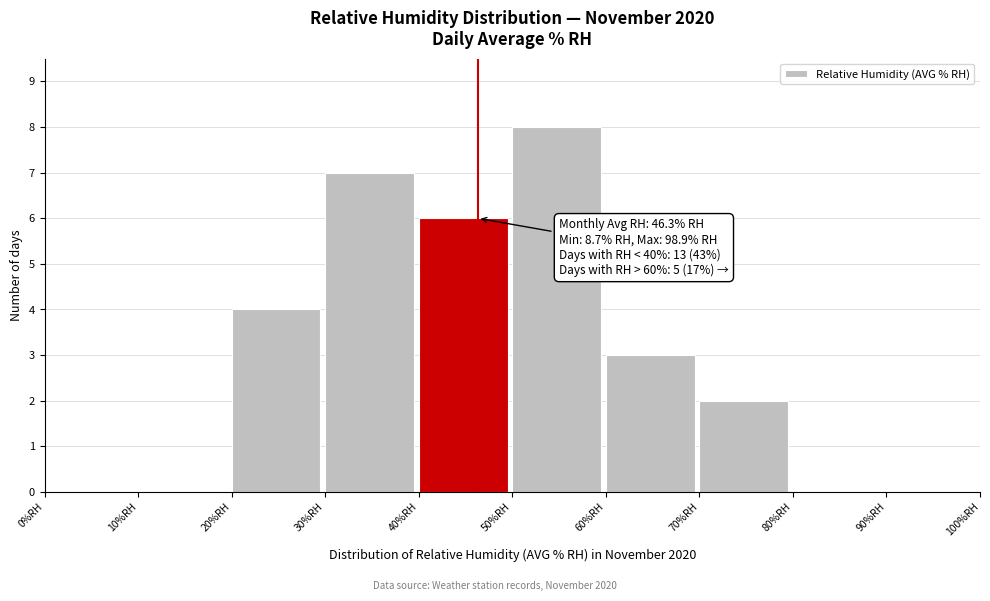

Over which range of the x-axis is the bar tallest?

50 to 60